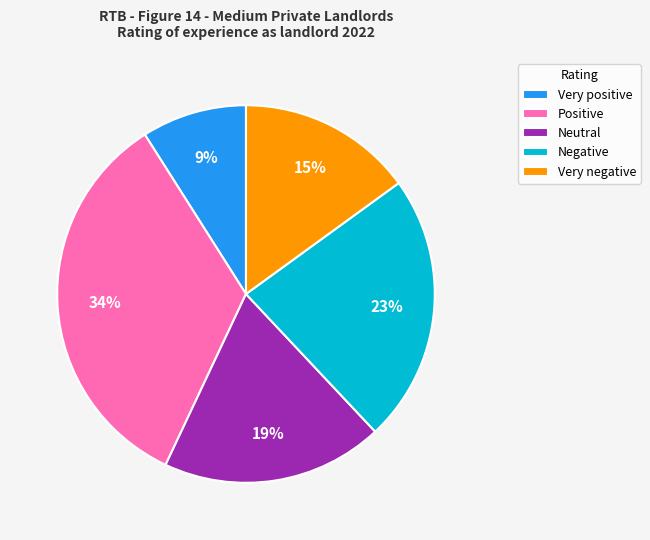

Combined, do Very negative and Positive account for over 50%?

No